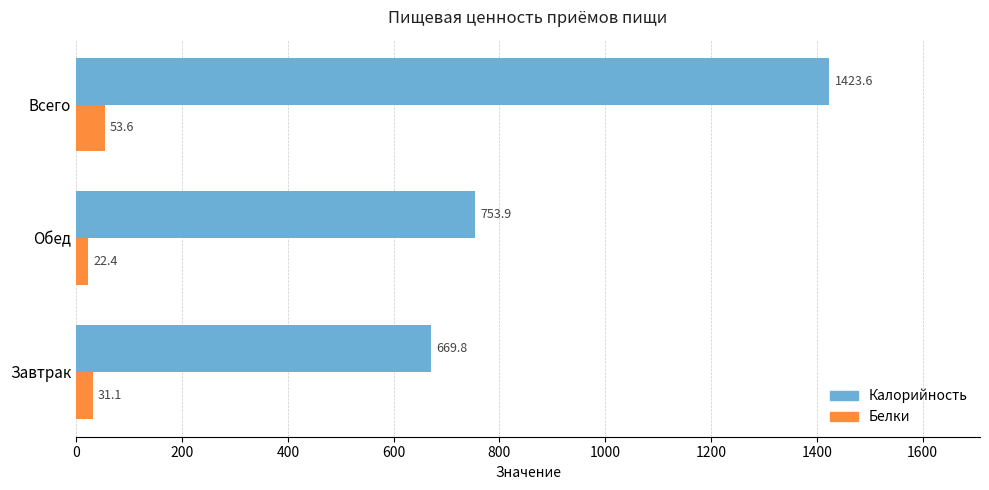

Rank the series at Обед from highest to lowest value.

Калорийность, Белки